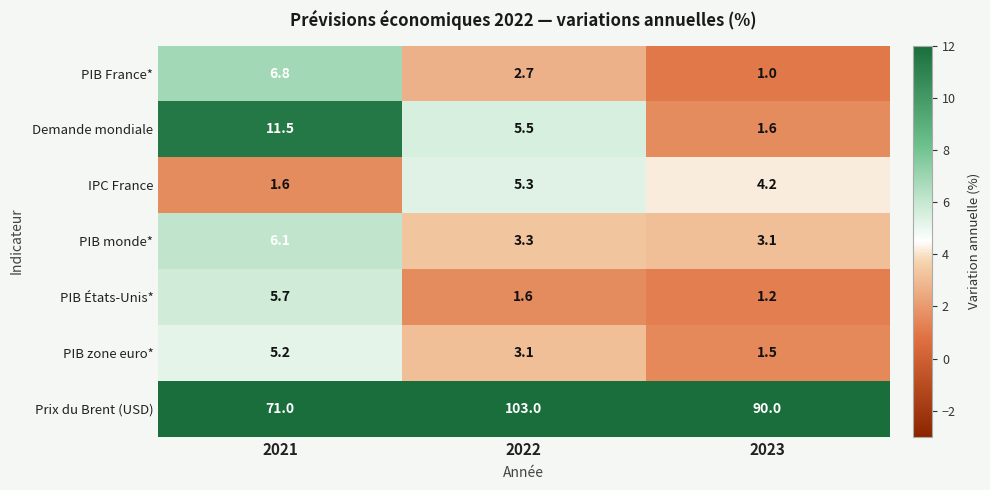

True or false: PIB zone euro* has a value of 3.1 at 2022.

True